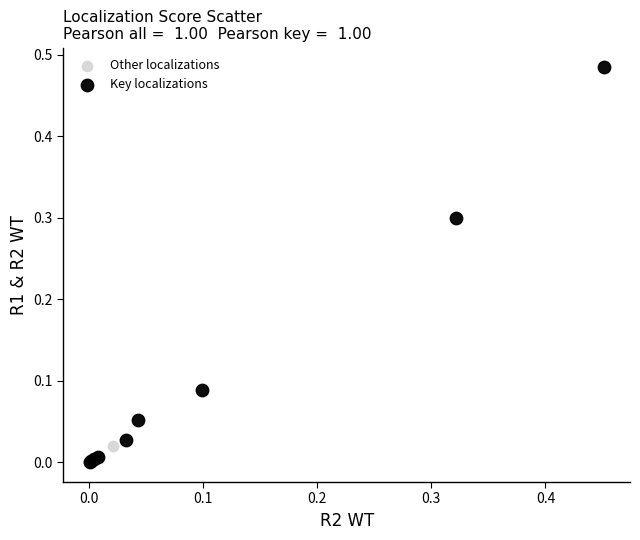

Which series has the largest Y range (max minus min)?

Key localizations